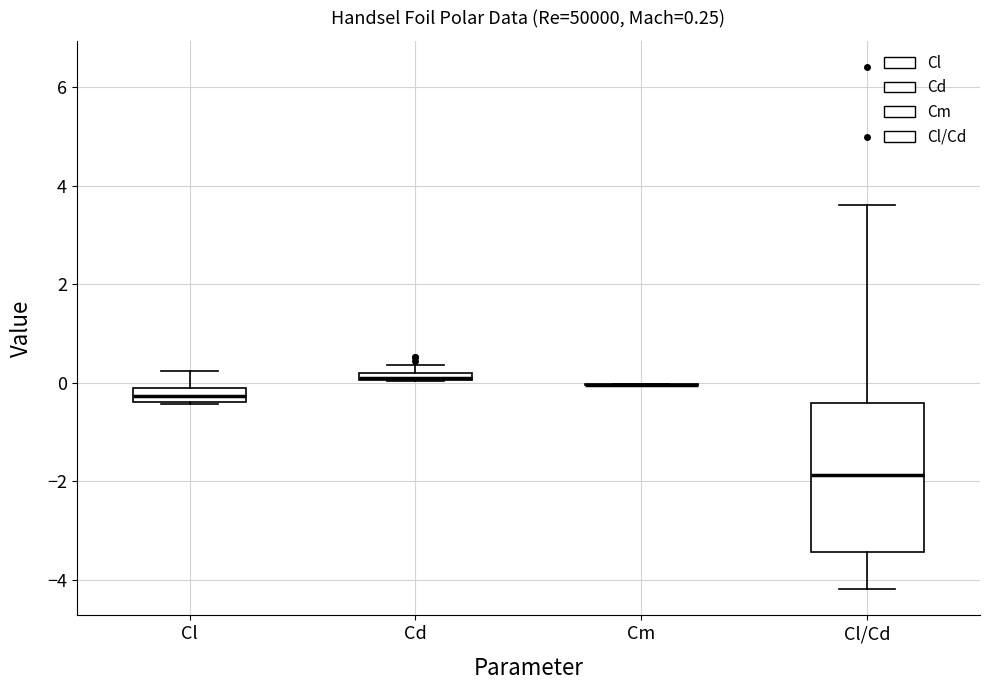

Comparing the boxes themselves (not the whiskers), which one is the tallest?

Cl/Cd